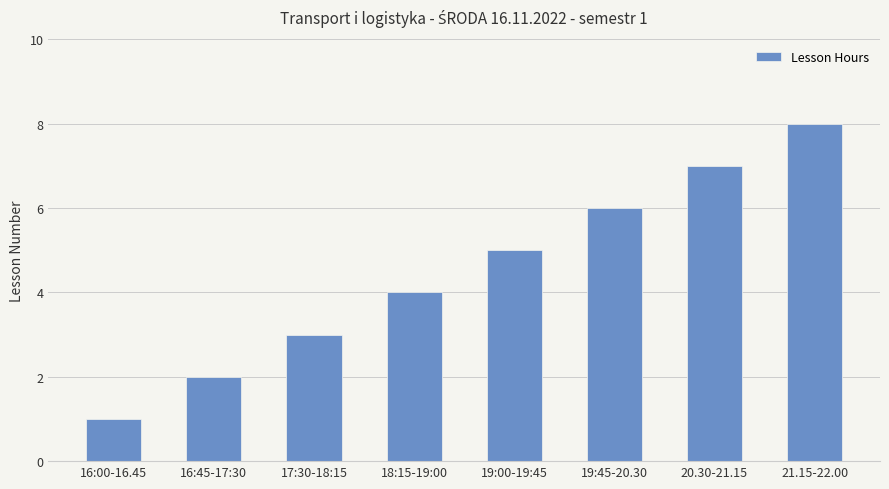

Rank the categories by value from lowest to highest.

16:00-16.45, 16:45-17:30, 17:30-18:15, 18:15-19:00, 19:00-19:45, 19:45-20.30, 20.30-21.15, 21.15-22.00